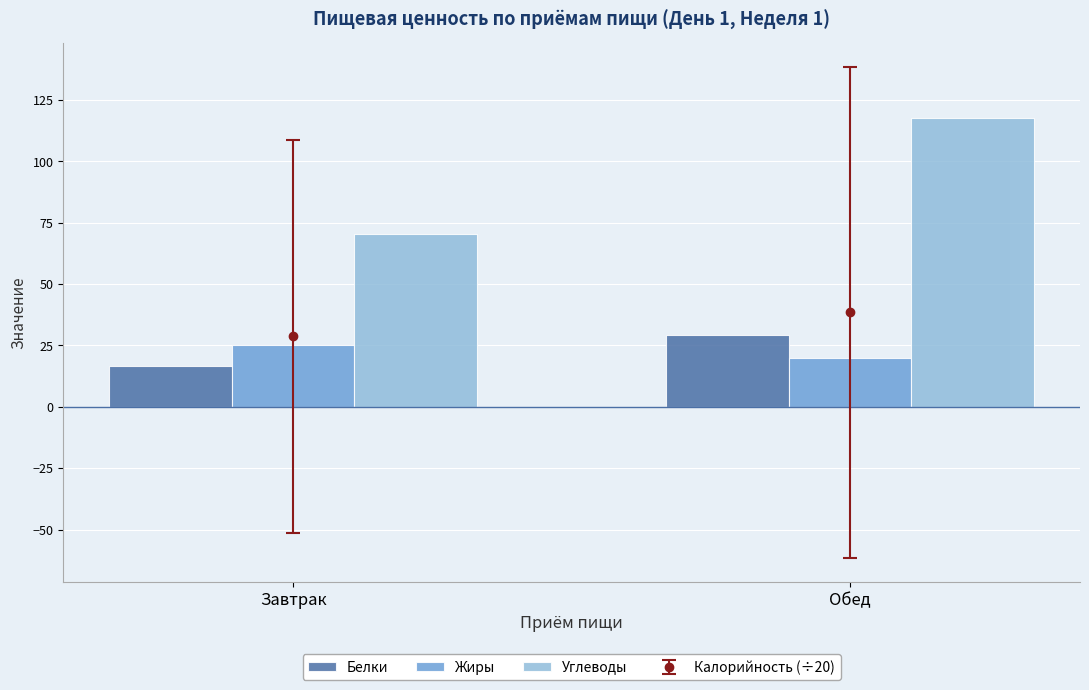

How many bars are there in total?

6